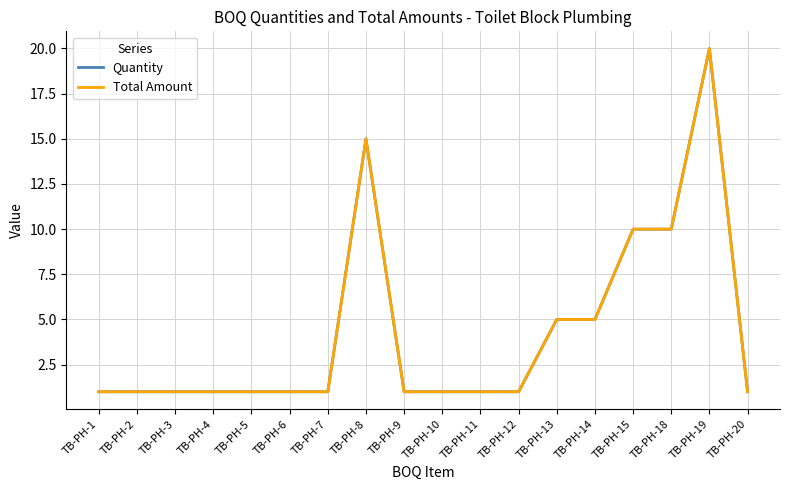

Does the chart display data point markers on the line(s)?

No